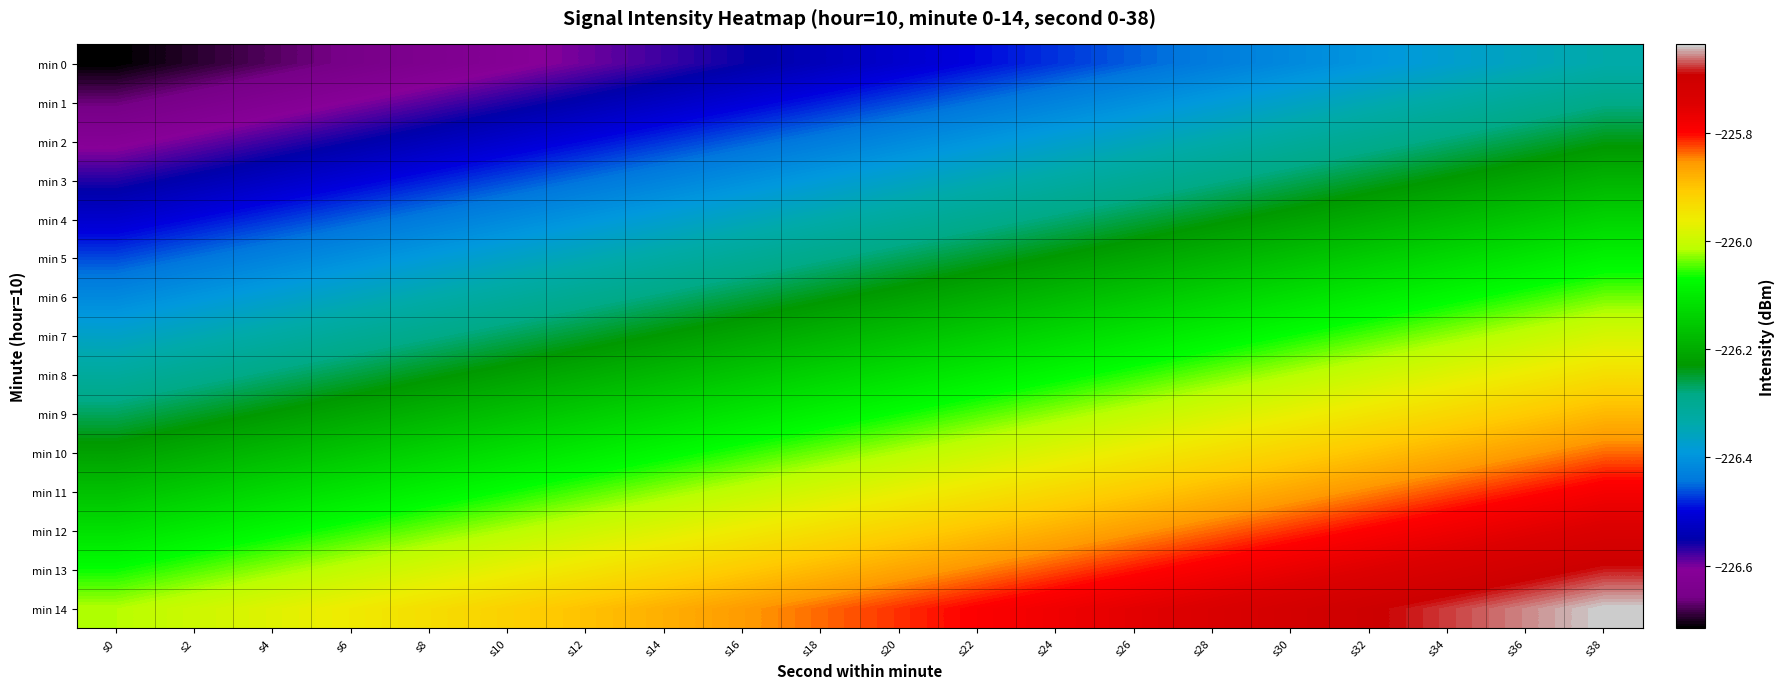

Reading left to right, what are all the values shown in this chart?

min 0: s0=-226.7	s2=-226.7	s4=-226.7	s6=-226.7	s8=-226.6	s10=-226.6	s12=-226.6	s14=-226.6	s16=-226.6	s18=-226.5	s20=-226.5	s22=-226.5	s24=-226.5	s26=-226.5	s28=-226.4	s30=-226.4	s32=-226.4	s34=-226.4	s36=-226.4	s38=-226.3
min 1: s0=-226.7	s2=-226.6	s4=-226.6	s6=-226.6	s8=-226.6	s10=-226.6	s12=-226.5	s14=-226.5	s16=-226.5	s18=-226.5	s20=-226.5	s22=-226.4	s24=-226.4	s26=-226.4	s28=-226.4	s30=-226.4	s32=-226.3	s34=-226.3	s36=-226.3	s38=-226.3
min 2: s0=-226.6	s2=-226.6	s4=-226.6	s6=-226.6	s8=-226.5	s10=-226.5	s12=-226.5	s14=-226.5	s16=-226.5	s18=-226.4	s20=-226.4	s22=-226.4	s24=-226.4	s26=-226.4	s28=-226.3	s30=-226.3	s32=-226.3	s34=-226.3	s36=-226.3	s38=-226.2
min 3: s0=-226.6	s2=-226.5	s4=-226.5	s6=-226.5	s8=-226.5	s10=-226.5	s12=-226.4	s14=-226.4	s16=-226.4	s18=-226.4	s20=-226.4	s22=-226.3	s24=-226.3	s26=-226.3	s28=-226.3	s30=-226.3	s32=-226.2	s34=-226.2	s36=-226.2	s38=-226.2
min 4: s0=-226.5	s2=-226.5	s4=-226.5	s6=-226.5	s8=-226.4	s10=-226.4	s12=-226.4	s14=-226.4	s16=-226.4	s18=-226.3	s20=-226.3	s22=-226.3	s24=-226.3	s26=-226.3	s28=-226.2	s30=-226.2	s32=-226.2	s34=-226.2	s36=-226.2	s38=-226.1
min 5: s0=-226.5	s2=-226.4	s4=-226.4	s6=-226.4	s8=-226.4	s10=-226.4	s12=-226.3	s14=-226.3	s16=-226.3	s18=-226.3	s20=-226.3	s22=-226.2	s24=-226.2	s26=-226.2	s28=-226.2	s30=-226.2	s32=-226.1	s34=-226.1	s36=-226.1	s38=-226.1
min 6: s0=-226.4	s2=-226.4	s4=-226.4	s6=-226.4	s8=-226.3	s10=-226.3	s12=-226.3	s14=-226.3	s16=-226.3	s18=-226.2	s20=-226.2	s22=-226.2	s24=-226.2	s26=-226.2	s28=-226.1	s30=-226.1	s32=-226.1	s34=-226.1	s36=-226.1	s38=-226.0
min 7: s0=-226.4	s2=-226.3	s4=-226.3	s6=-226.3	s8=-226.3	s10=-226.3	s12=-226.2	s14=-226.2	s16=-226.2	s18=-226.2	s20=-226.2	s22=-226.1	s24=-226.1	s26=-226.1	s28=-226.1	s30=-226.1	s32=-226.0	s34=-226.0	s36=-226.0	s38=-226.0
min 8: s0=-226.3	s2=-226.3	s4=-226.3	s6=-226.3	s8=-226.2	s10=-226.2	s12=-226.2	s14=-226.2	s16=-226.2	s18=-226.1	s20=-226.1	s22=-226.1	s24=-226.1	s26=-226.1	s28=-226.0	s30=-226.0	s32=-226.0	s34=-226.0	s36=-226.0	s38=-225.9
min 9: s0=-226.3	s2=-226.2	s4=-226.2	s6=-226.2	s8=-226.2	s10=-226.2	s12=-226.1	s14=-226.1	s16=-226.1	s18=-226.1	s20=-226.1	s22=-226.0	s24=-226.0	s26=-226.0	s28=-226.0	s30=-226.0	s32=-225.9	s34=-225.9	s36=-225.9	s38=-225.9
min 10: s0=-226.2	s2=-226.2	s4=-226.2	s6=-226.2	s8=-226.1	s10=-226.1	s12=-226.1	s14=-226.1	s16=-226.1	s18=-226.0	s20=-226.0	s22=-226.0	s24=-226.0	s26=-226.0	s28=-225.9	s30=-225.9	s32=-225.9	s34=-225.9	s36=-225.9	s38=-225.8
min 11: s0=-226.2	s2=-226.1	s4=-226.1	s6=-226.1	s8=-226.1	s10=-226.1	s12=-226.0	s14=-226.0	s16=-226.0	s18=-226.0	s20=-226.0	s22=-225.9	s24=-225.9	s26=-225.9	s28=-225.9	s30=-225.9	s32=-225.8	s34=-225.8	s36=-225.8	s38=-225.8
min 12: s0=-226.1	s2=-226.1	s4=-226.1	s6=-226.1	s8=-226.0	s10=-226.0	s12=-226.0	s14=-226.0	s16=-226.0	s18=-225.9	s20=-225.9	s22=-225.9	s24=-225.9	s26=-225.9	s28=-225.8	s30=-225.8	s32=-225.8	s34=-225.8	s36=-225.8	s38=-225.7
min 13: s0=-226.1	s2=-226.0	s4=-226.0	s6=-226.0	s8=-226.0	s10=-226.0	s12=-225.9	s14=-225.9	s16=-225.9	s18=-225.9	s20=-225.9	s22=-225.8	s24=-225.8	s26=-225.8	s28=-225.8	s30=-225.8	s32=-225.7	s34=-225.7	s36=-225.7	s38=-225.7
min 14: s0=-226.0	s2=-226.0	s4=-226.0	s6=-226.0	s8=-225.9	s10=-225.9	s12=-225.9	s14=-225.9	s16=-225.9	s18=-225.8	s20=-225.8	s22=-225.8	s24=-225.8	s26=-225.8	s28=-225.7	s30=-225.7	s32=-225.7	s34=-225.7	s36=-225.7	s38=-225.6